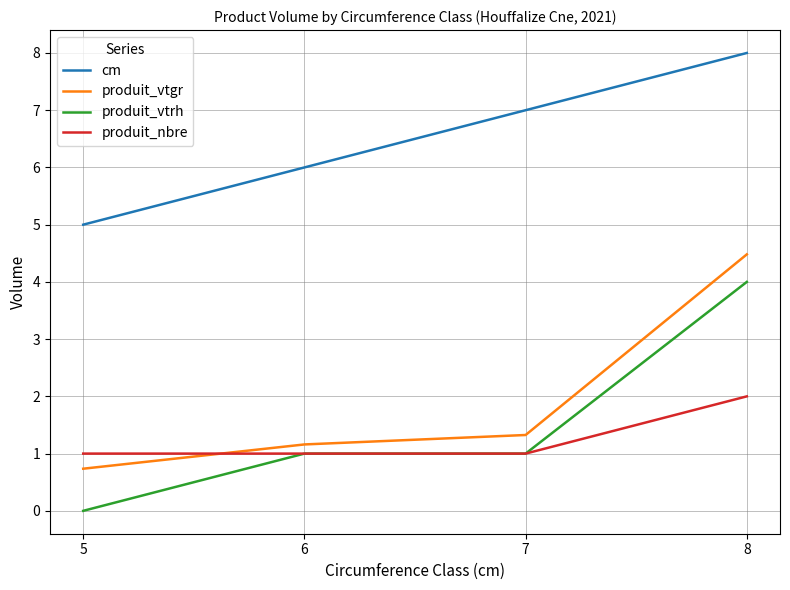

What is the highest value of the produit_vtrh series?

4.0